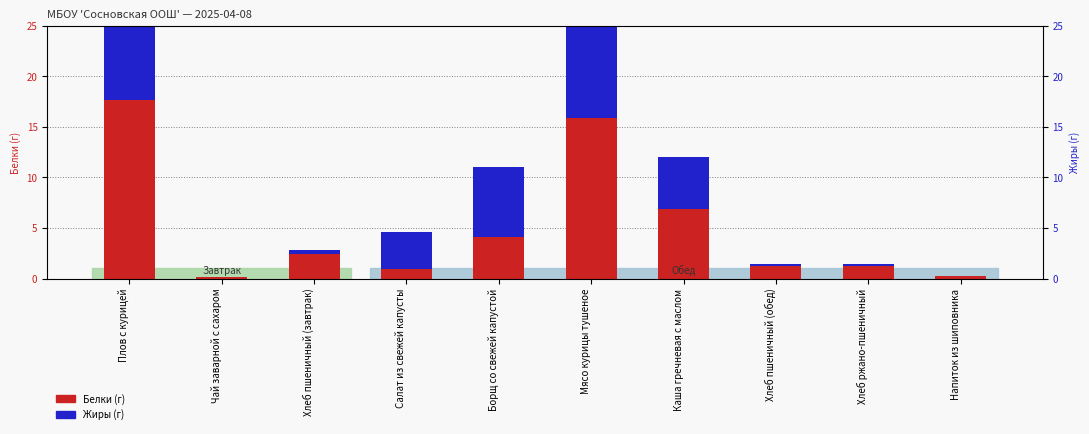

How many bars are there in total?

20